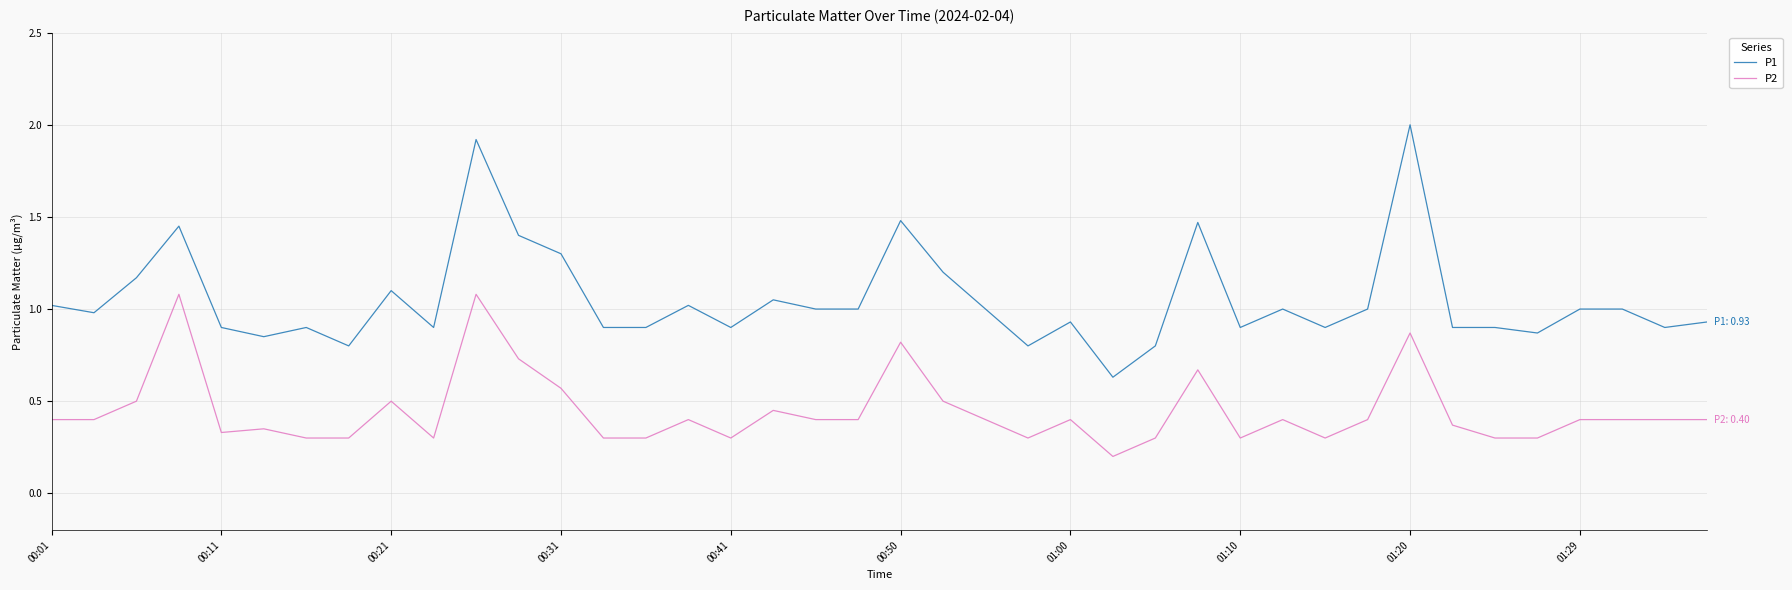

List the series in order of their overall mean, lowest first.

P2, P1